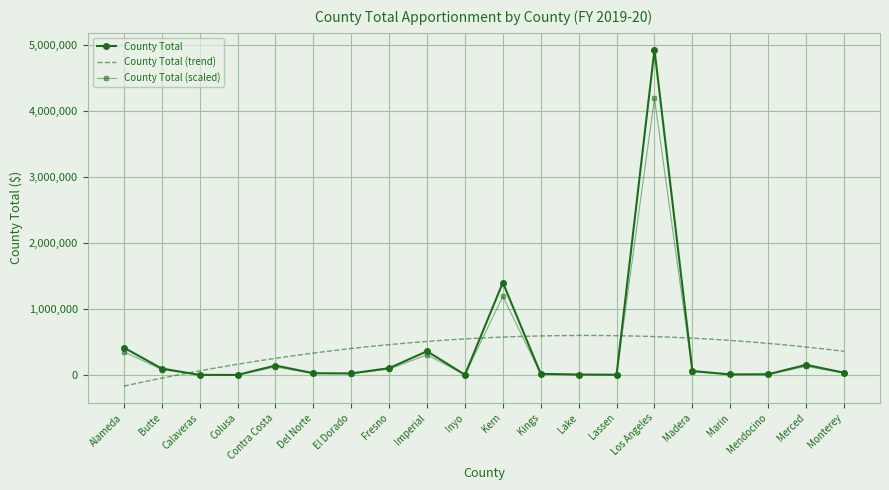

Which label corresponds to the largest value in the chart?

Los Angeles